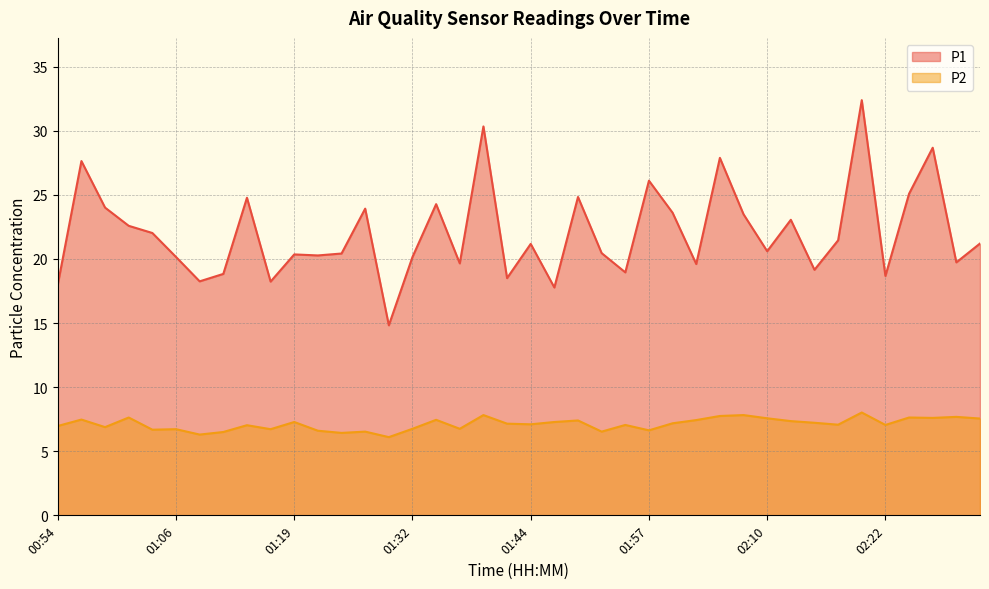

True or false: P1 and P2 cross at least once.

False